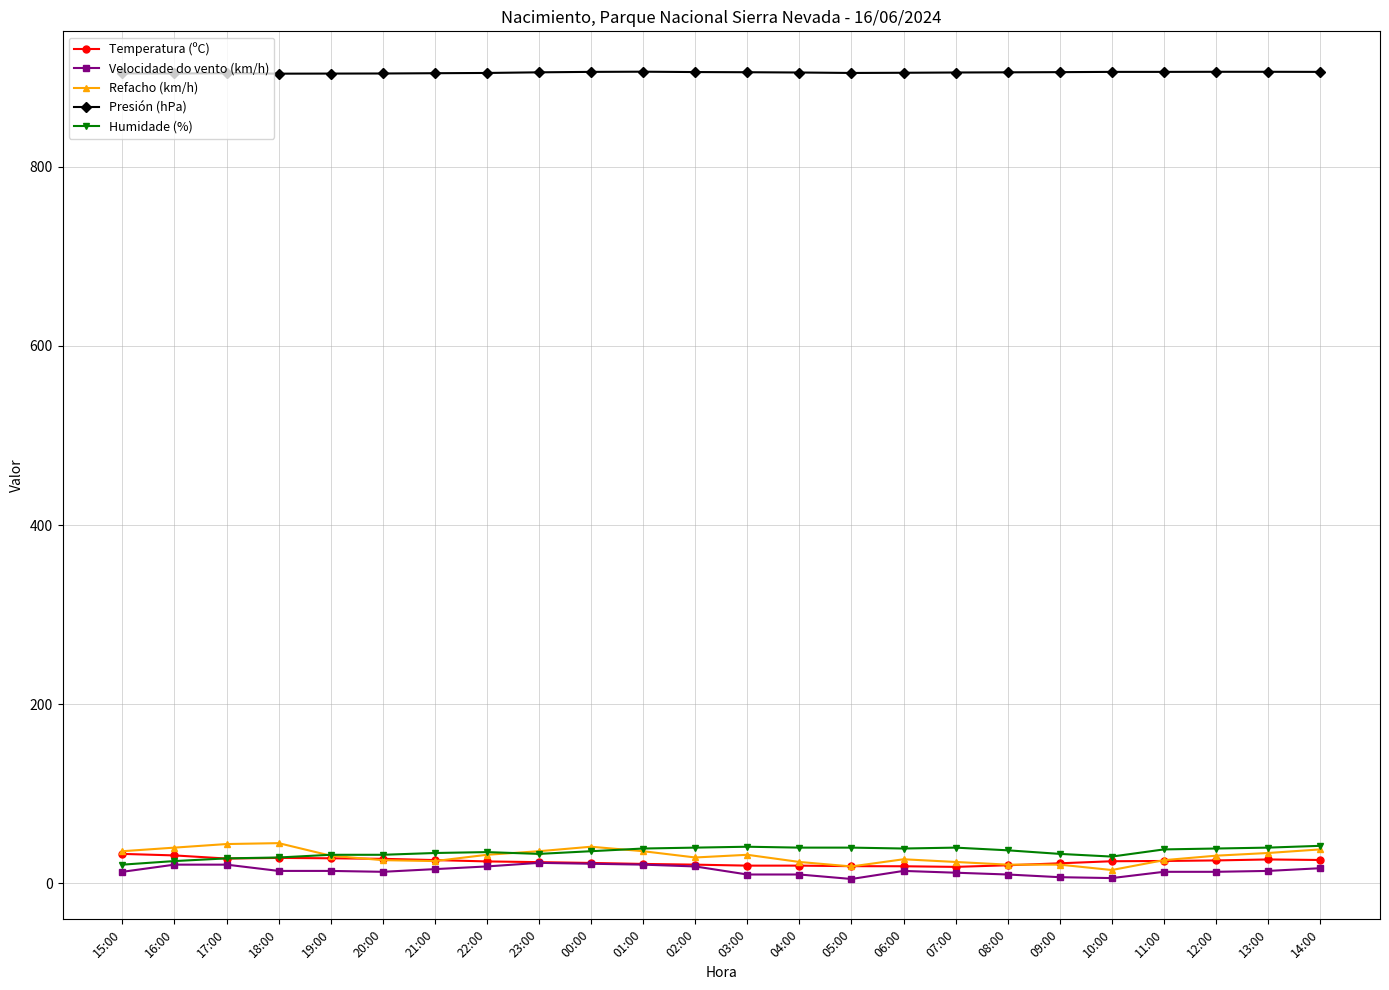

True or false: Humidade (%) and Presión (hPa) intersect in this chart.

False